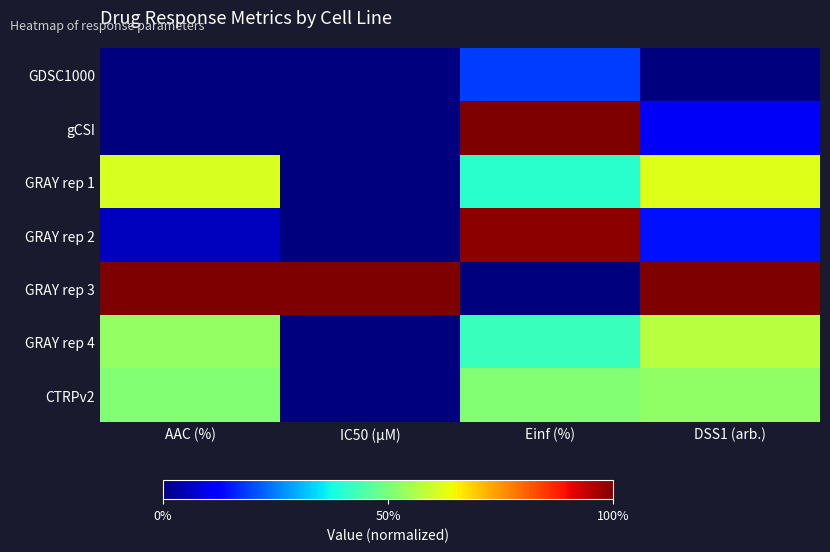

At which category is the sum across all series the highest?

Einf (%)